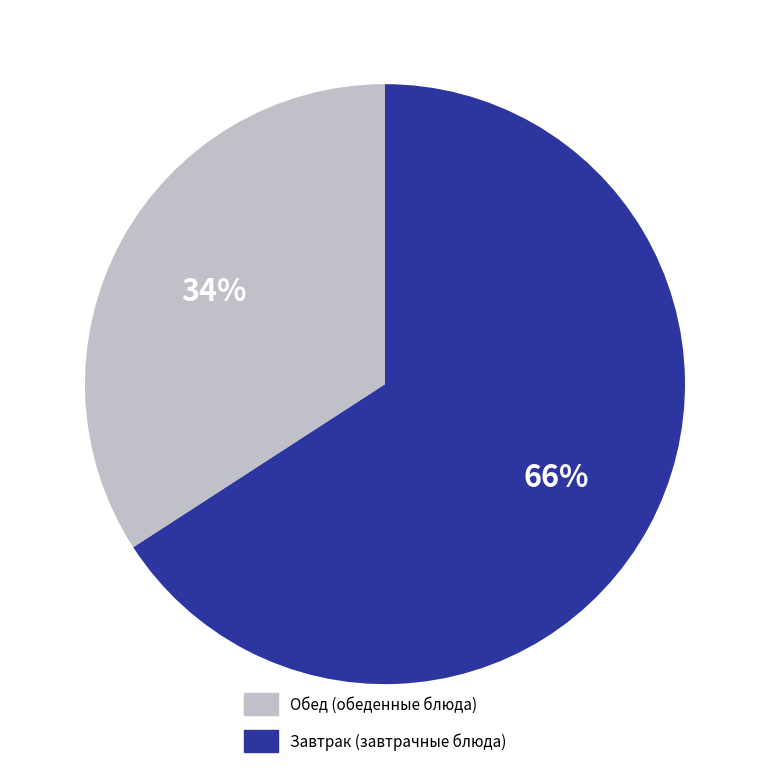

To the nearest percent, what is the combined percentage of Завтрак (завтрачные блюда) and Обед (обеденные блюда)?

100%